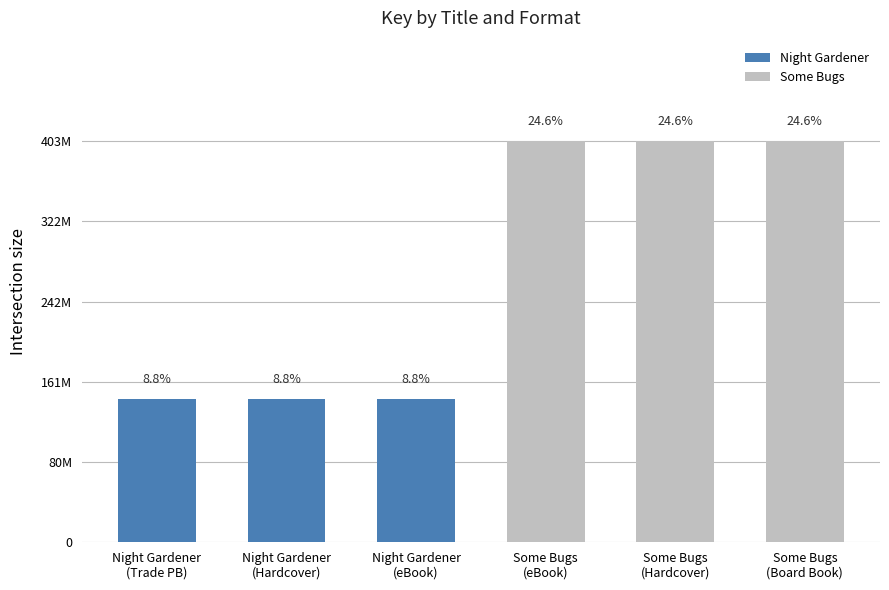

Does the chart contain any negative values?

No